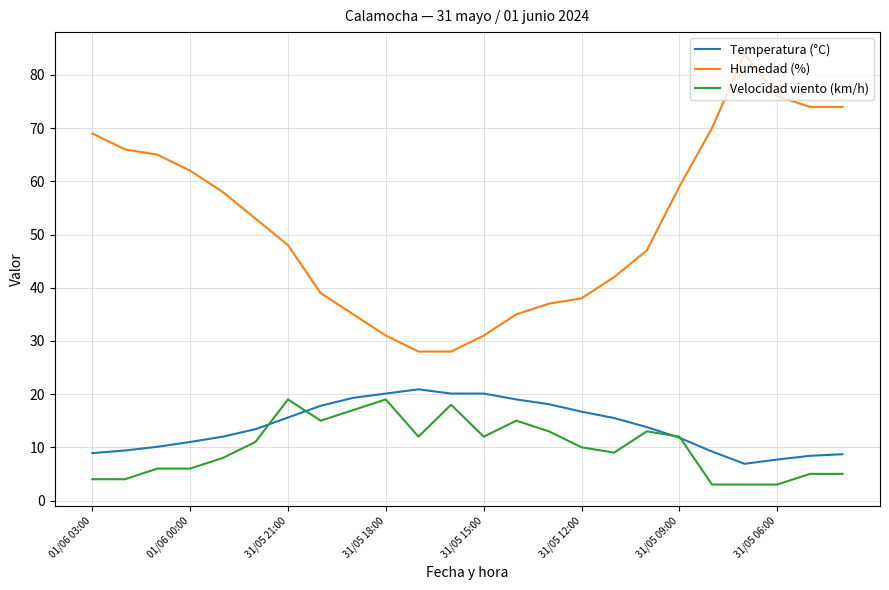

Rank the series by their maximum value, from highest to lowest.

Humedad (%), Temperatura (°C), Velocidad viento (km/h)